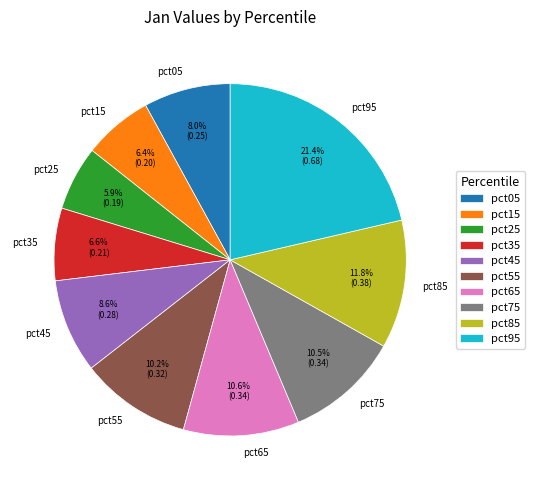

Combined, do pct45 and pct65 account for over 50%?

No